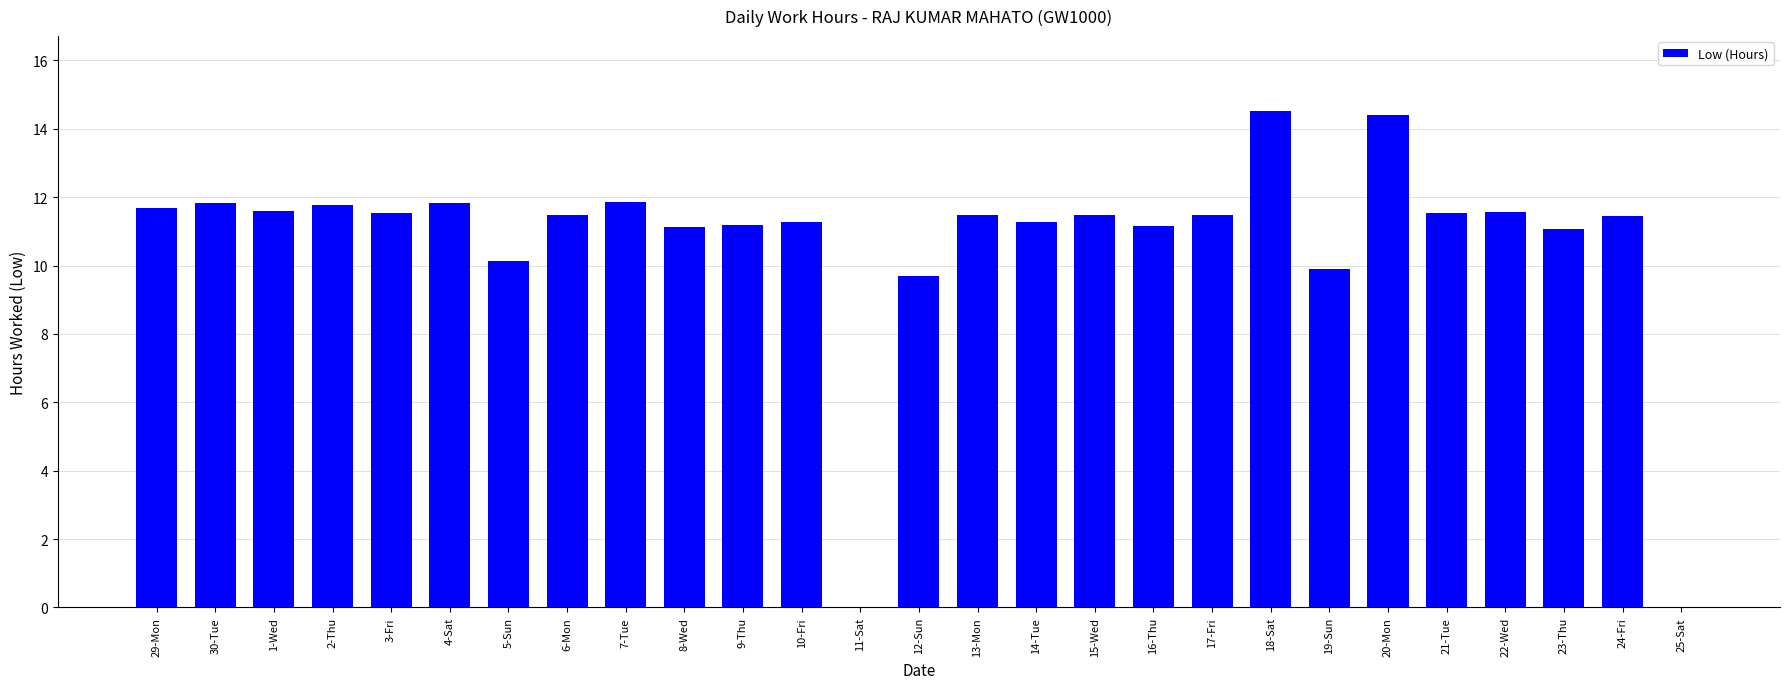

Are the bars grouped side by side (vs. stacked)?

No